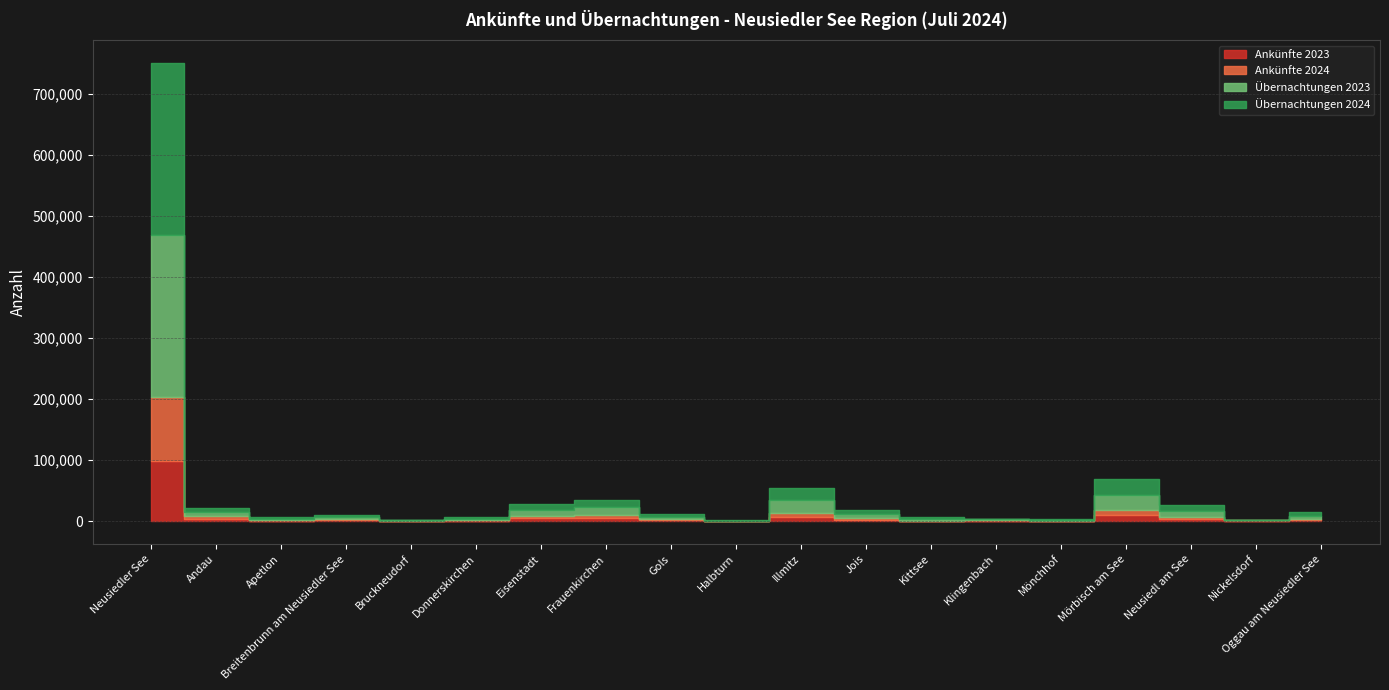

The Ankünfte 2023 series shows 2055 at Breitenbrunn am Neusiedler See. True or false?

False